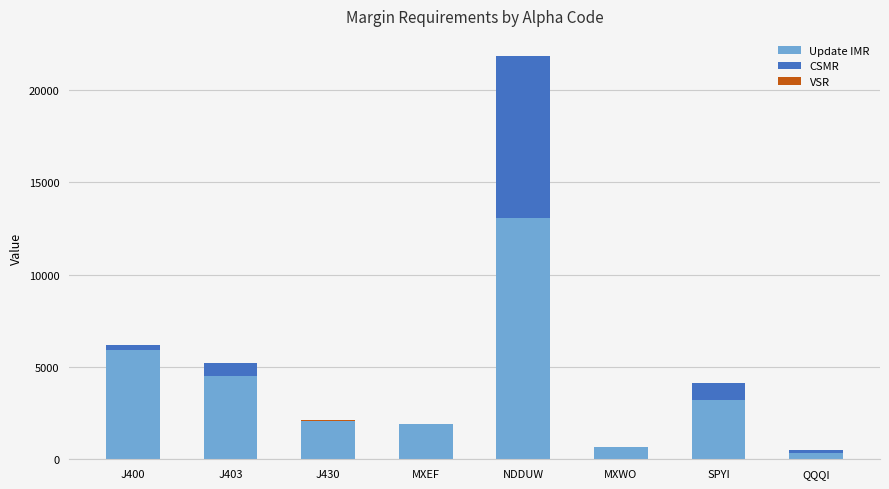

Which category has the highest value in the Update IMR series?

NDDUW